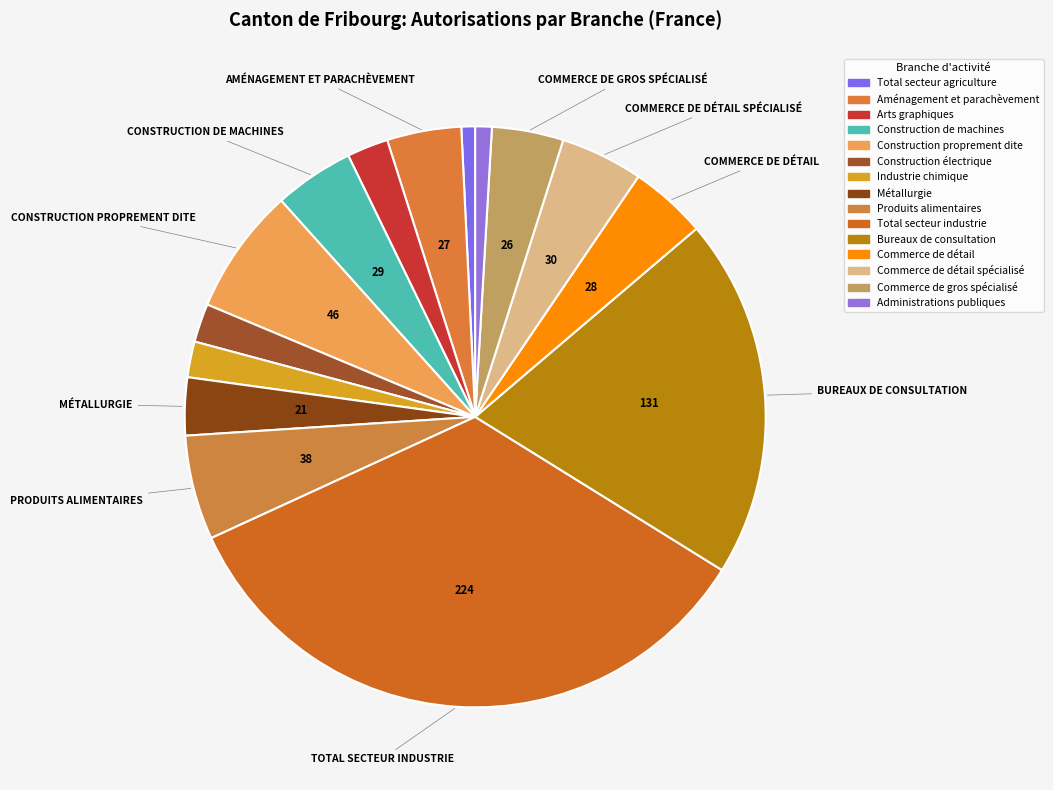

Which category has the smallest portion of the pie?

Total secteur agriculture